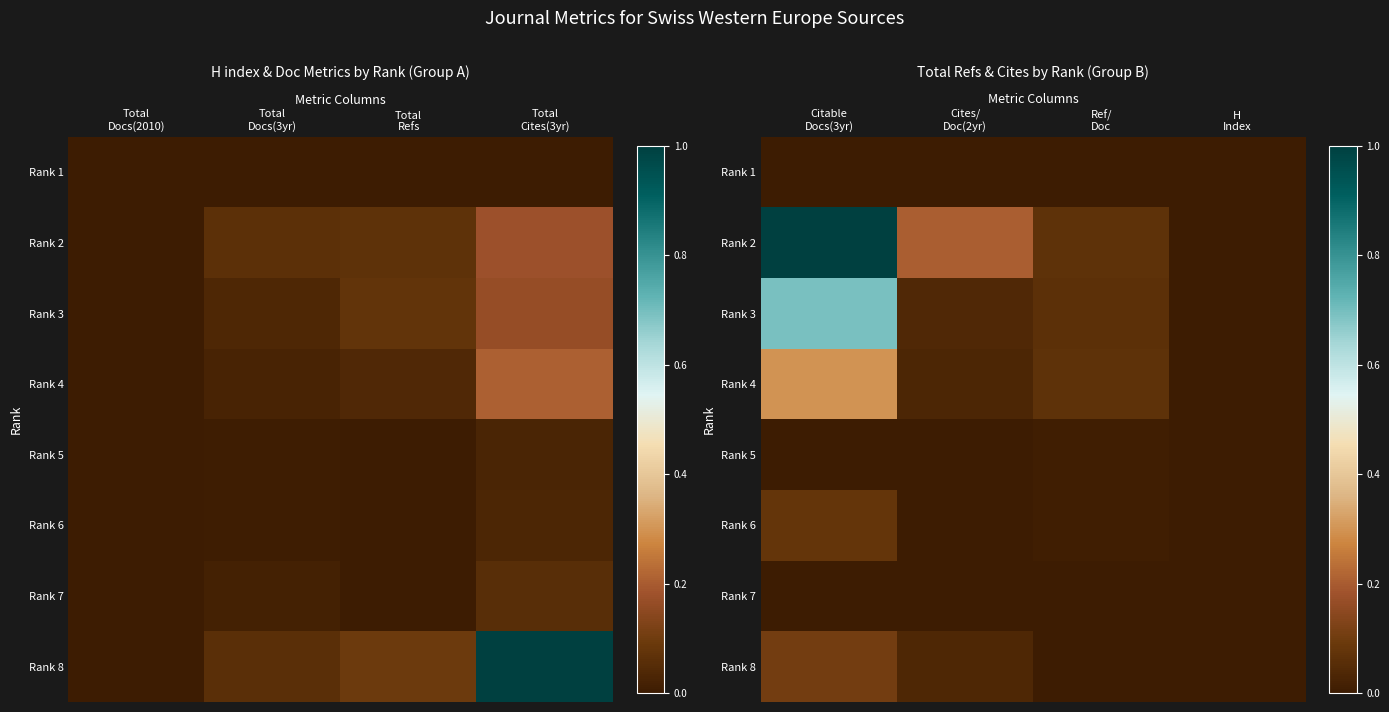

The value of Rank 7 at Ref/ Doc is 0.0. True or false?

False